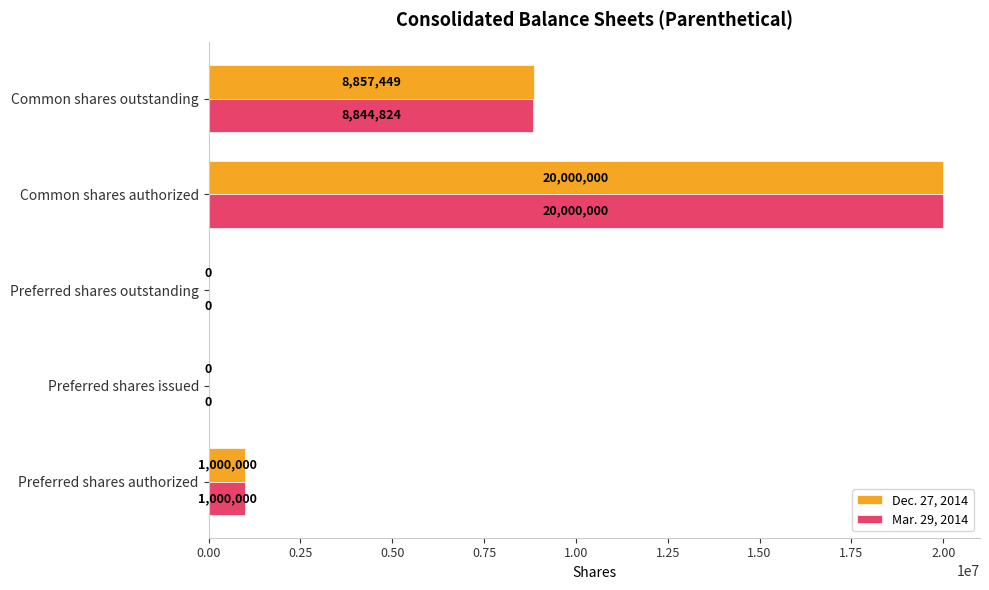

True or false: Dec. 27, 2014 has a value of 1669824 at Preferred shares authorized.

False